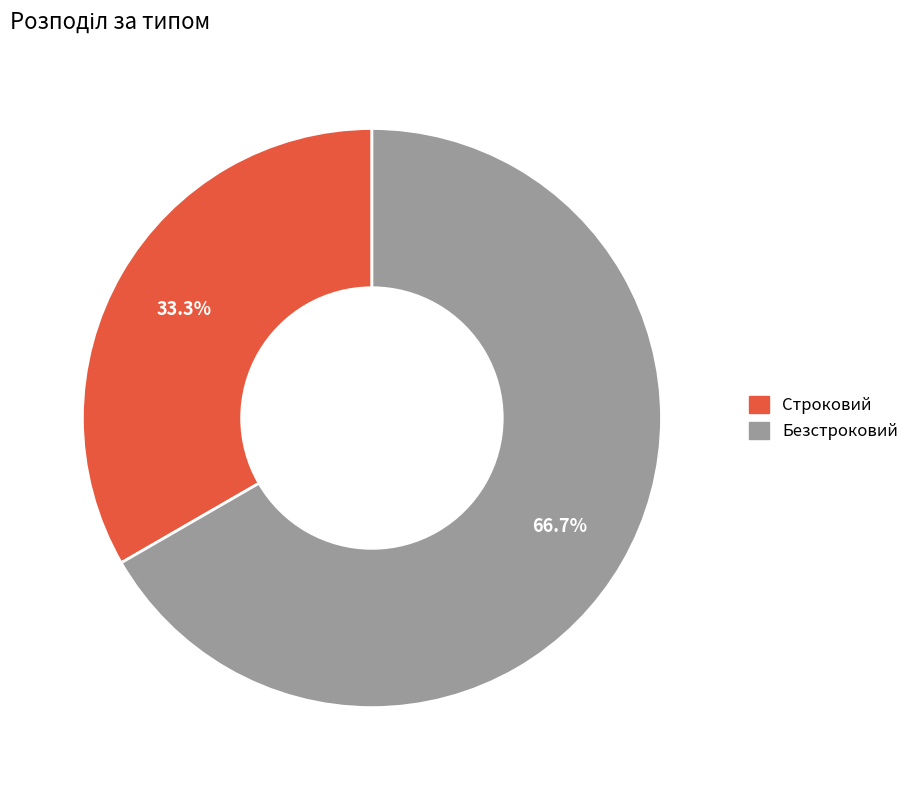

What portion of the pie excludes Строковий?

66.7%